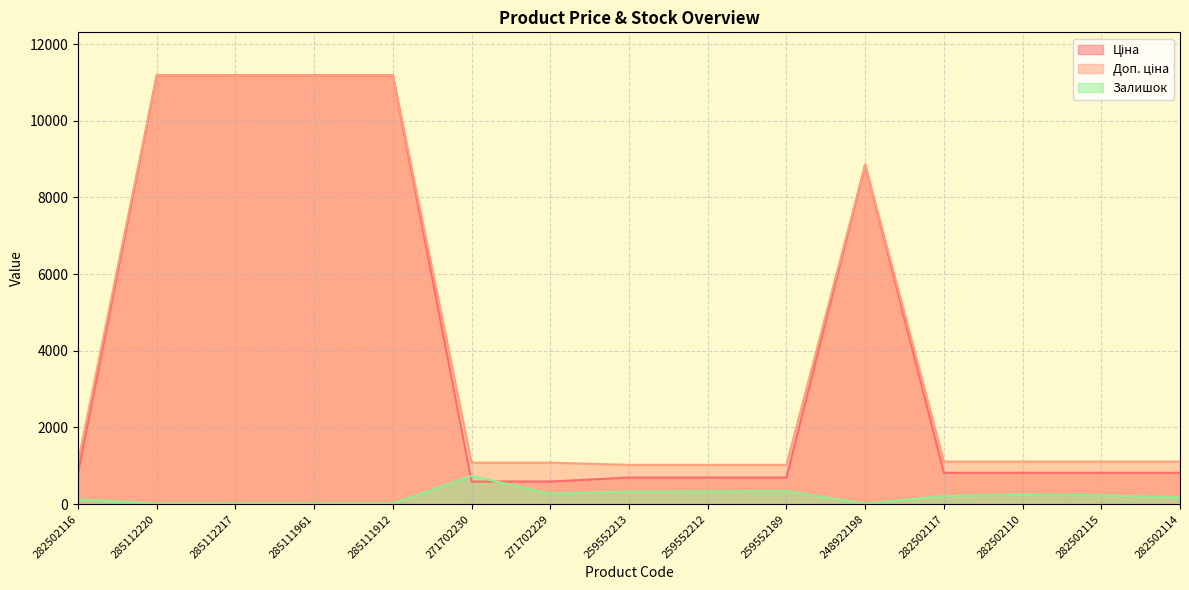

What is the spread (max minus min) of values at 282502110?

854.2